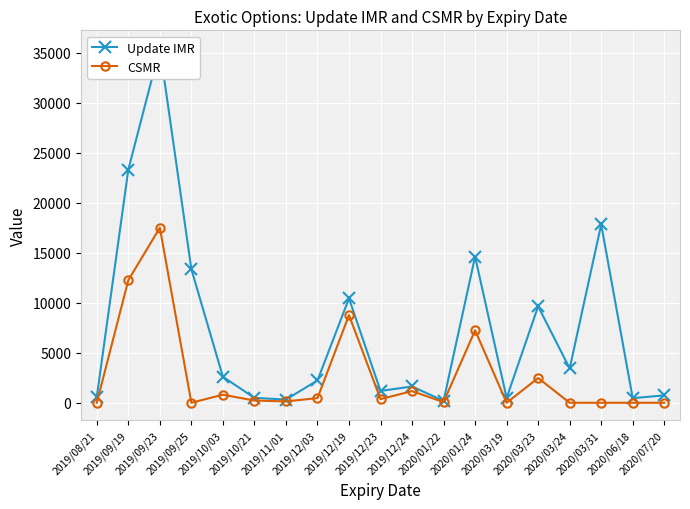

Which series has the largest total across all categories?

Update IMR